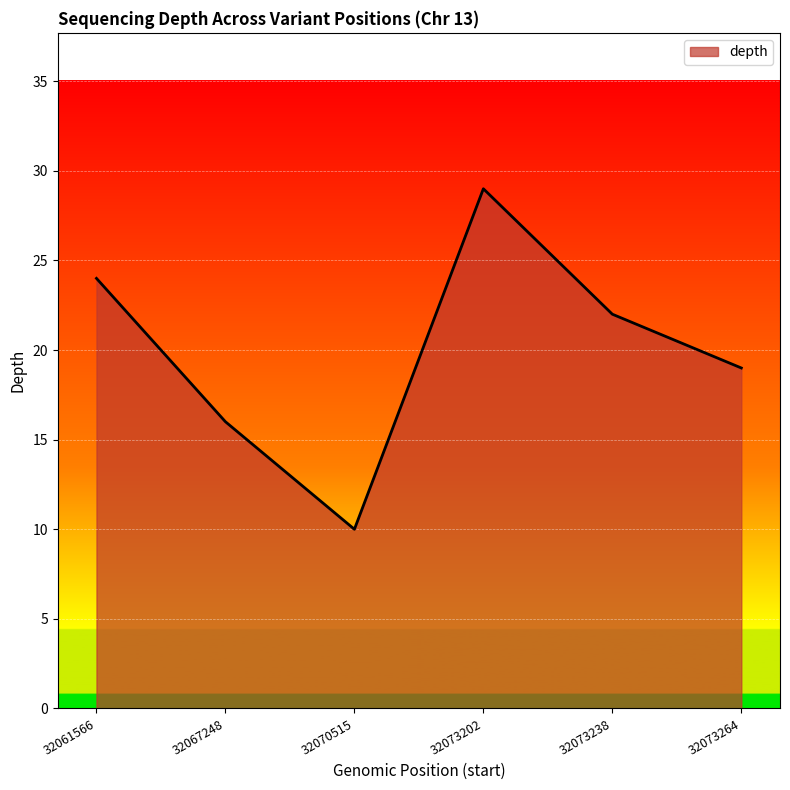

Does the chart have visible grid lines?

Yes